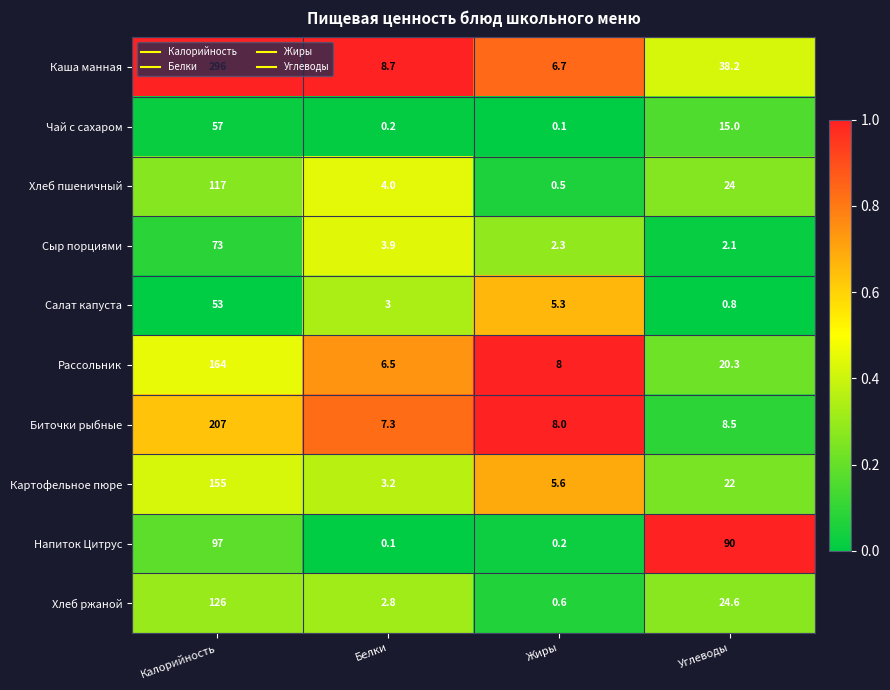

At how many categories does at least one series exceed 0?

4